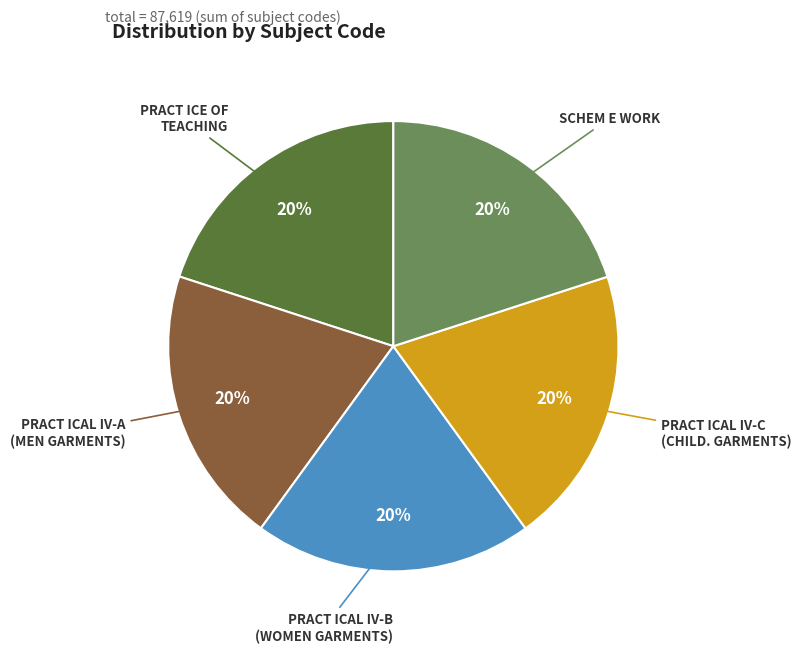

To the nearest percent, what is the average slice percentage?

20%